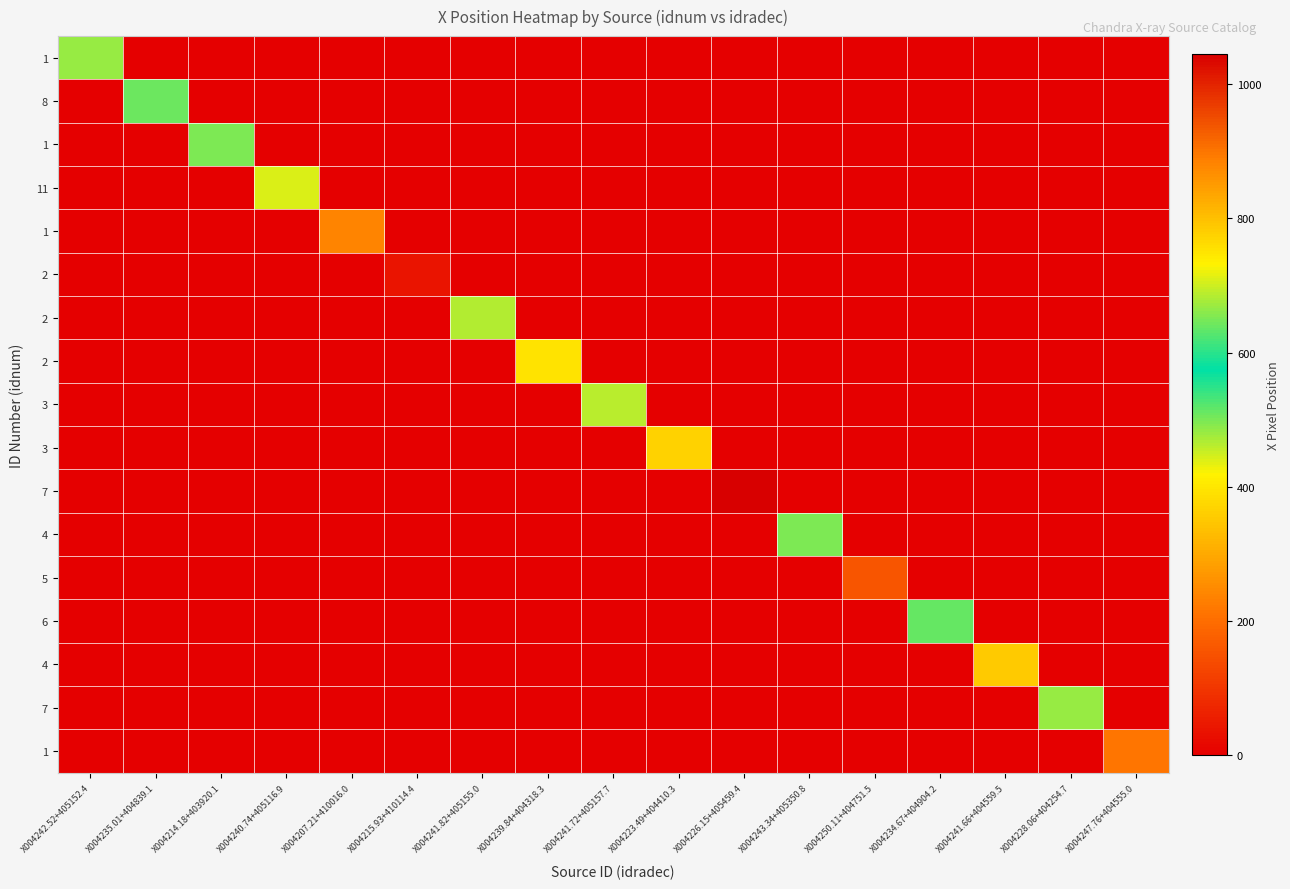

How many series are shown in this chart?

17